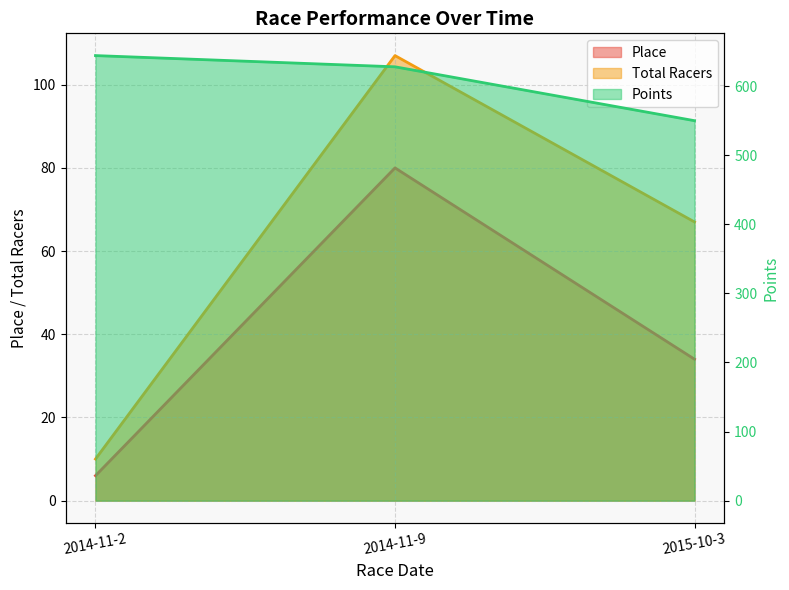

What is the difference between the Points values at 2014-11-2 and 2014-11-9?

16.2